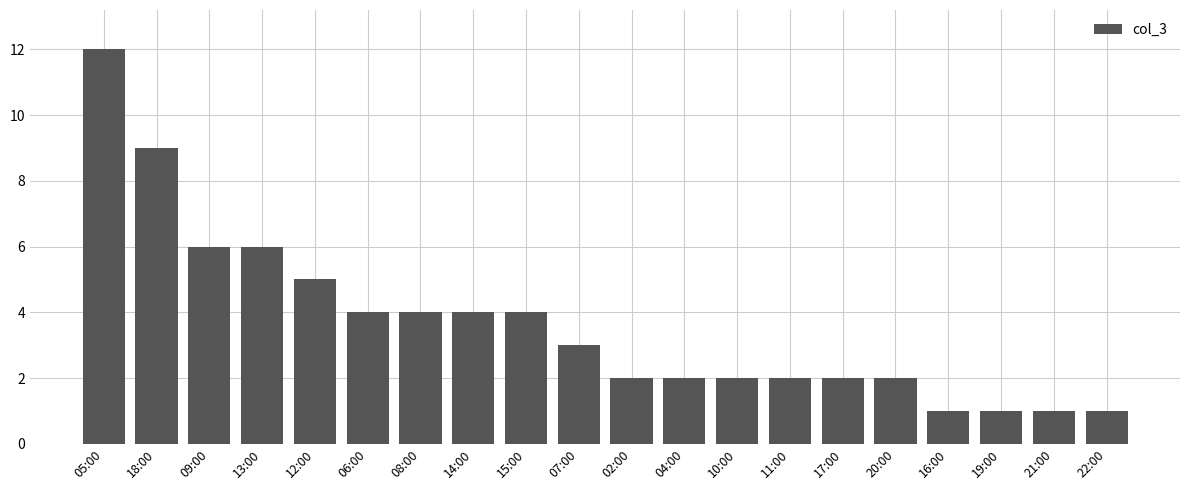

What is the approximate value at 15:00?

4